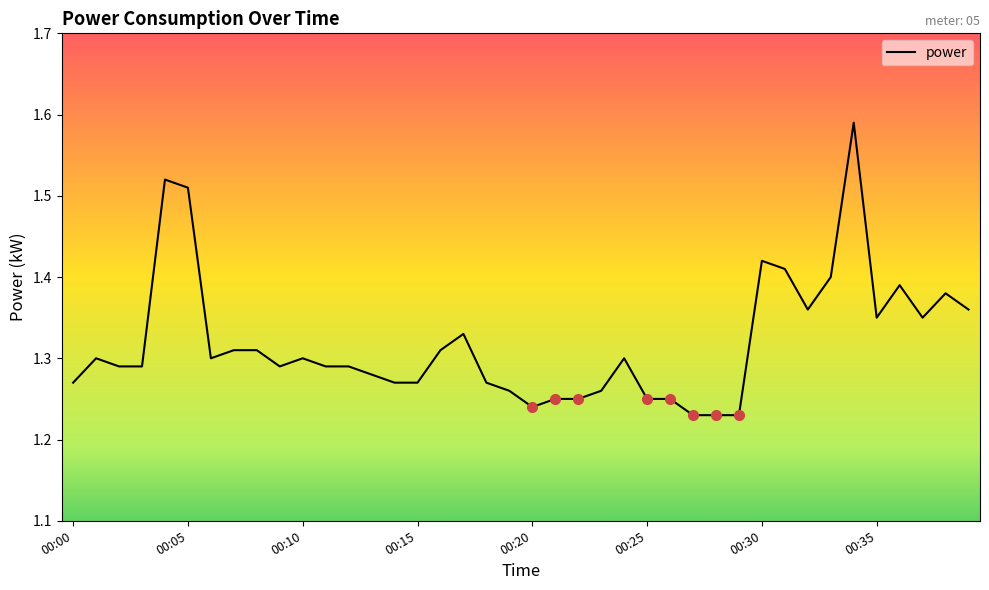

True or false: there are more than 2 points higher than both neighbors.

True